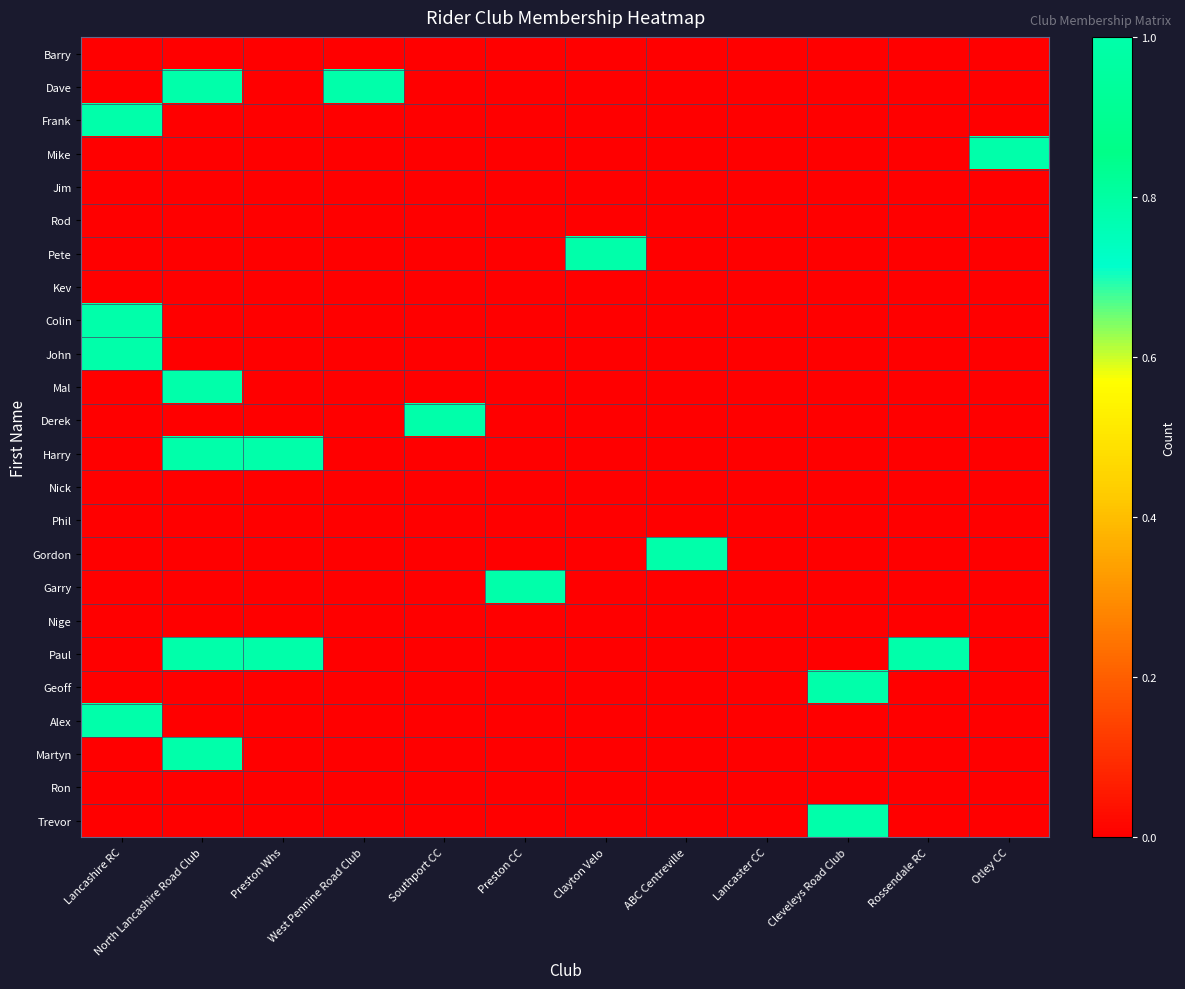

At which category is the sum across all series the highest?

North Lancashire Road Club